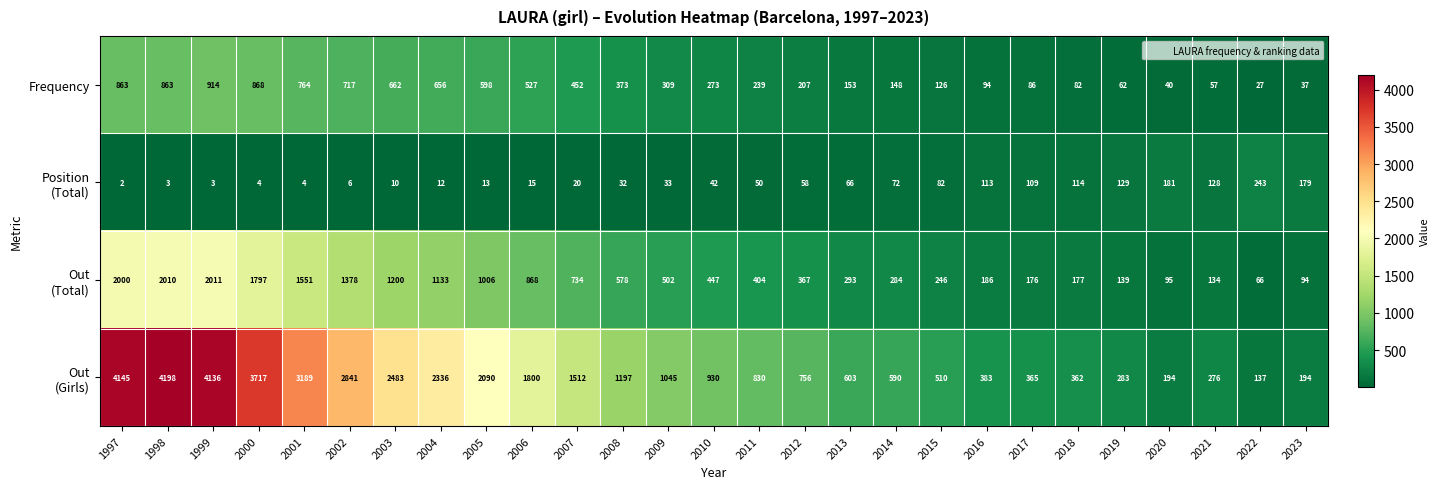

Read the Frequency value at 1998, to the nearest 50.

850